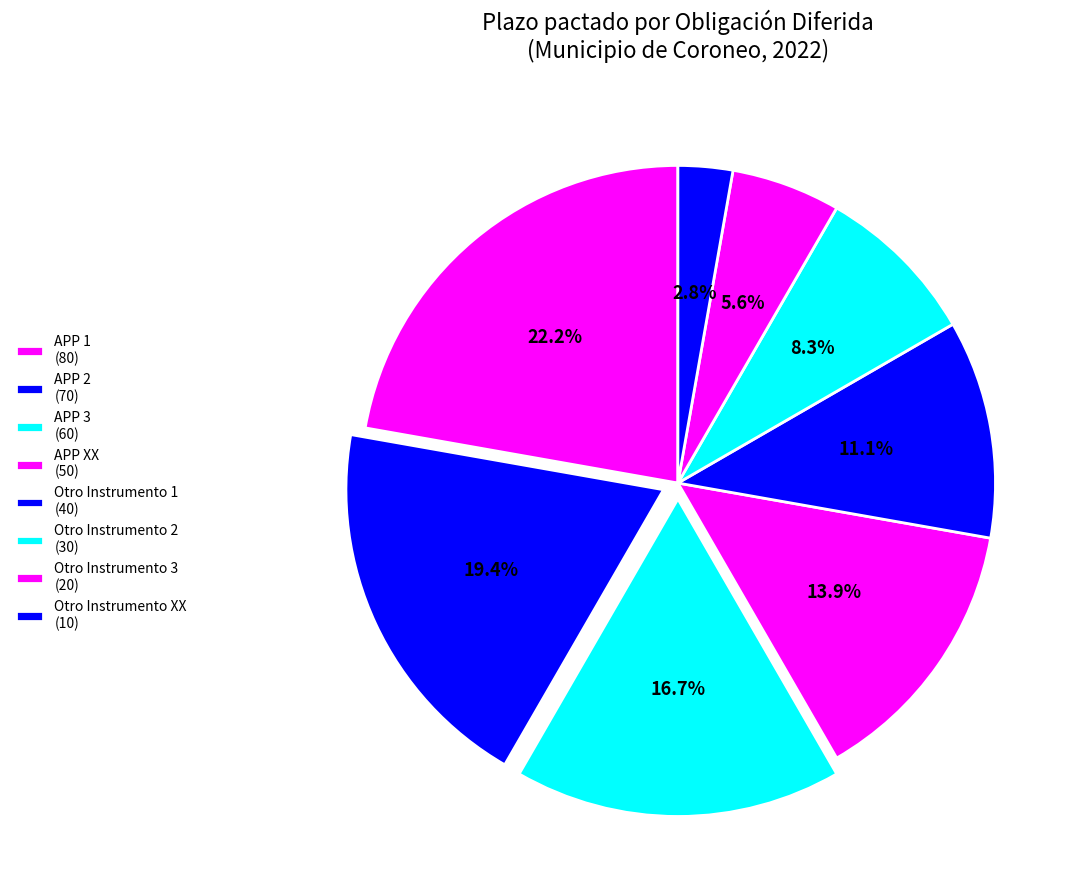

How many segments does this pie chart have?

8